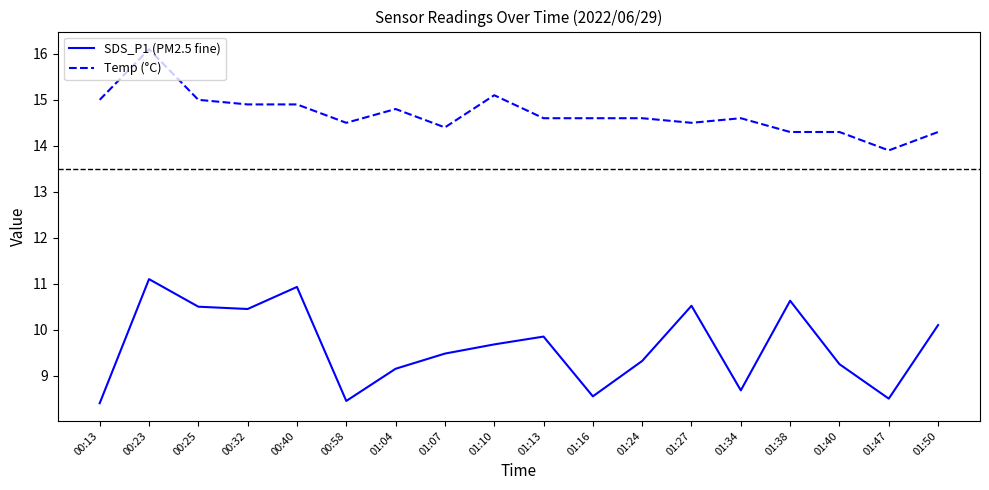

What position from the right is 00:23?

17